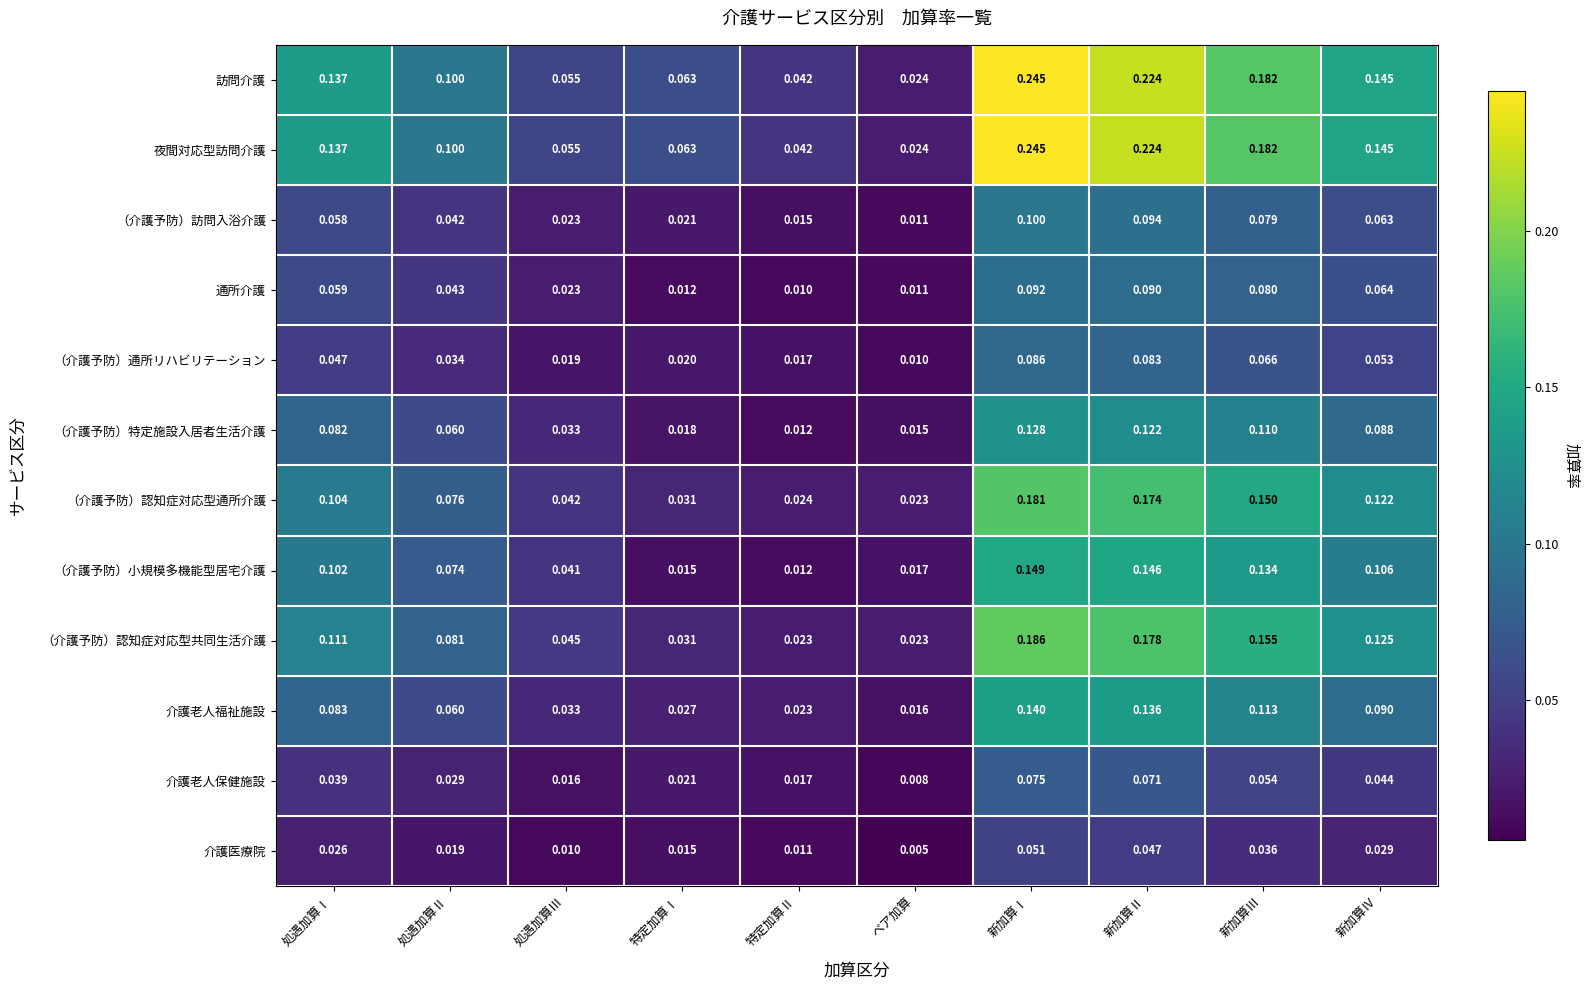

Where is （介護予防）特定施設入居者生活介護 nearest to the value 0?

特定加算Ⅱ